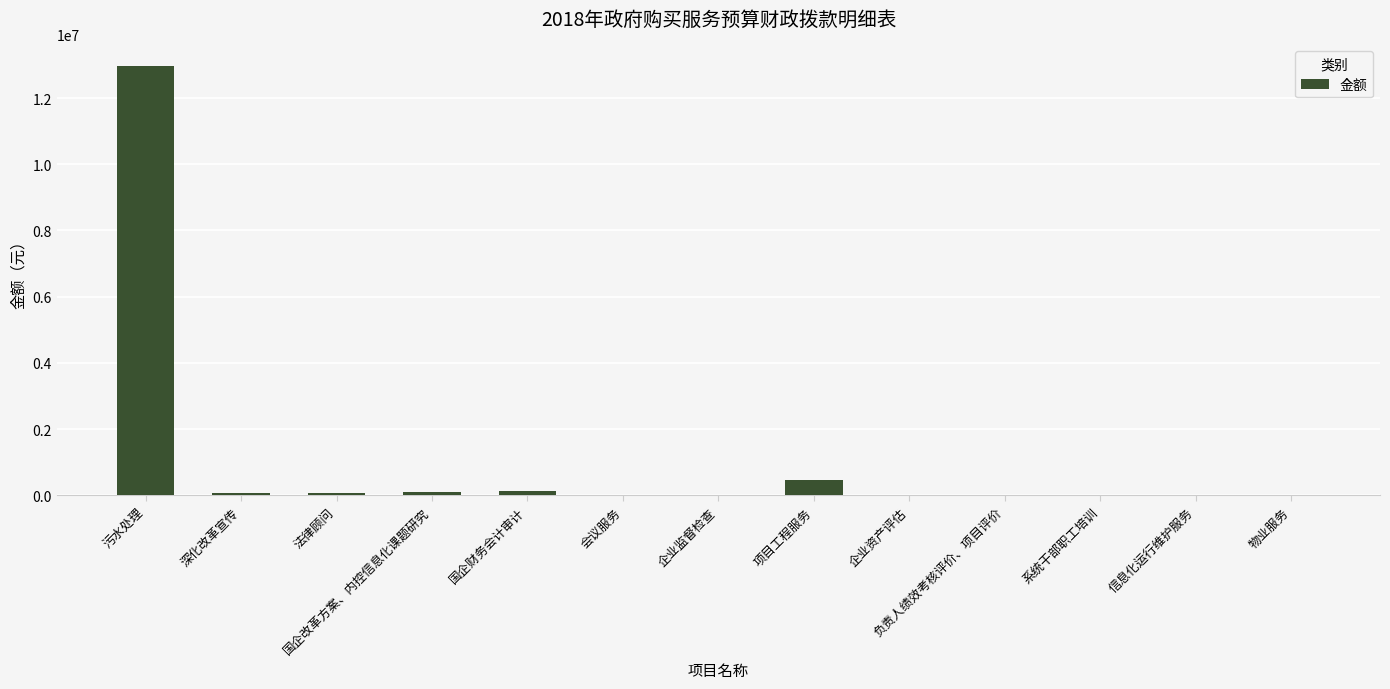

What is the average value?

1071554